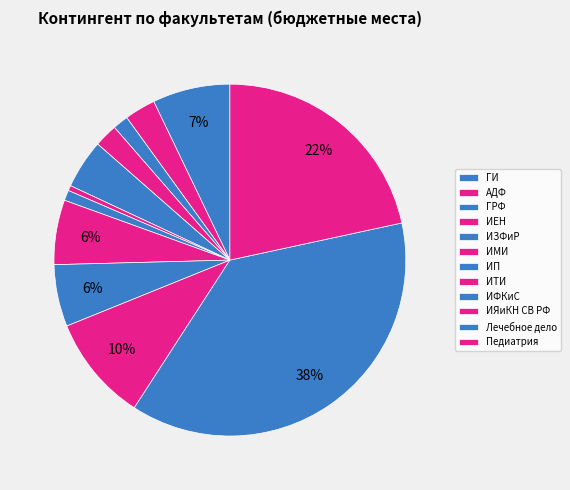

Which category has the smallest portion of the pie?

ИМИ